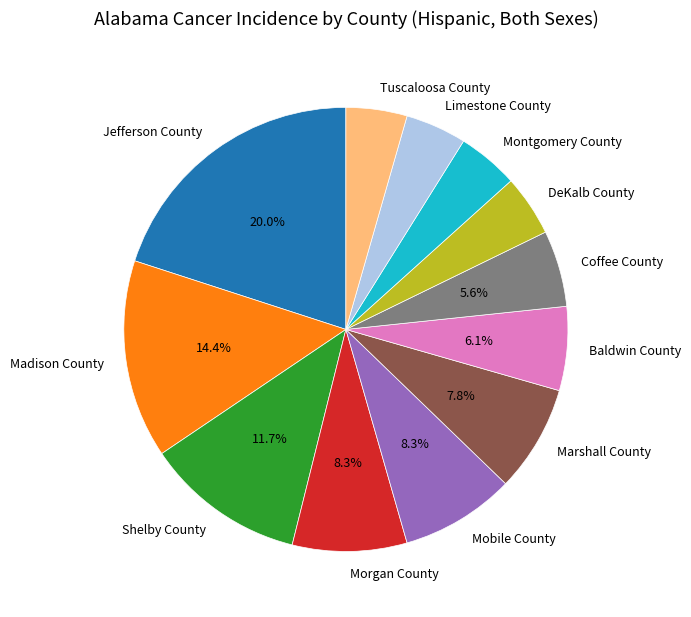

To the nearest percent, what is the difference between the largest and smallest slice percentages?

16%